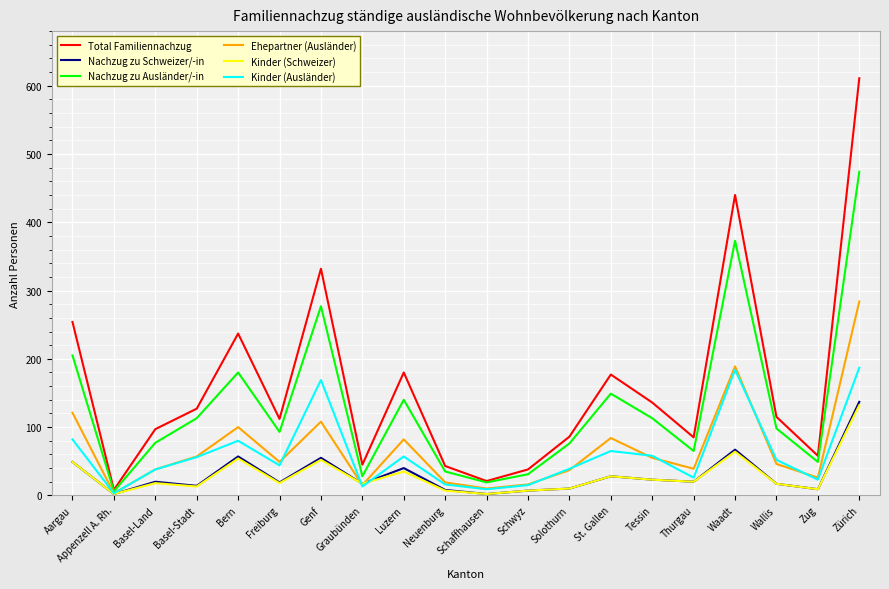

Which series ends up on top after the final intersection of Ehepartner (Ausländer) and Kinder (Schweizer)?

Ehepartner (Ausländer)